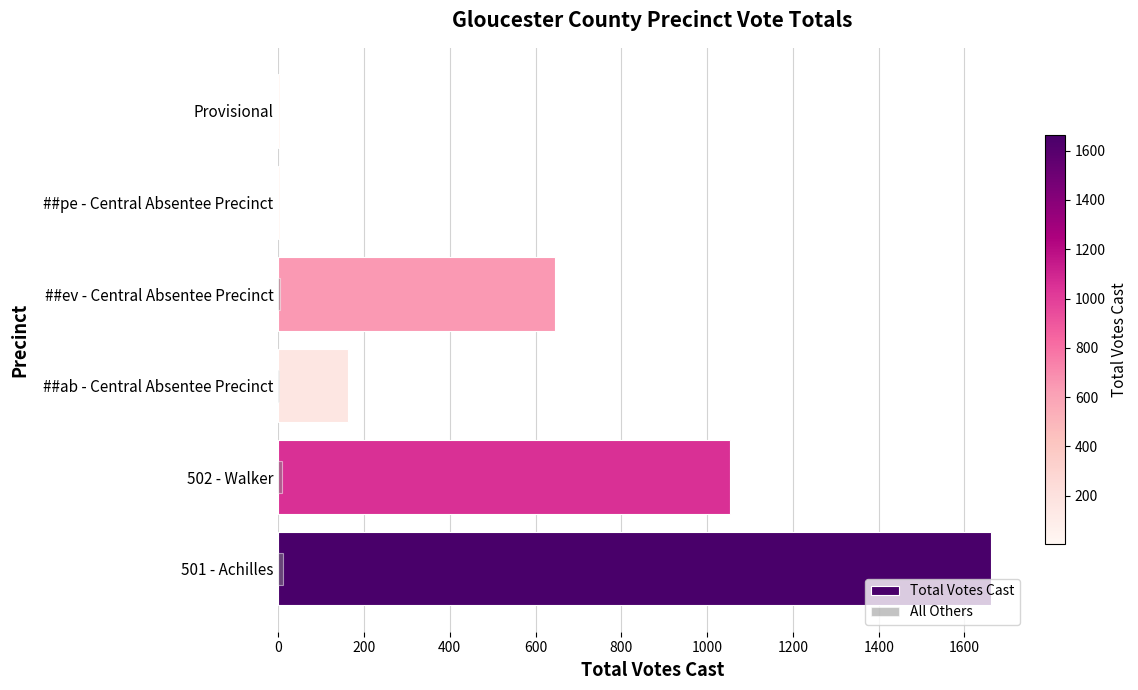

What is the difference between the highest and lowest values at ##ev - Central Absentee Precinct?

642